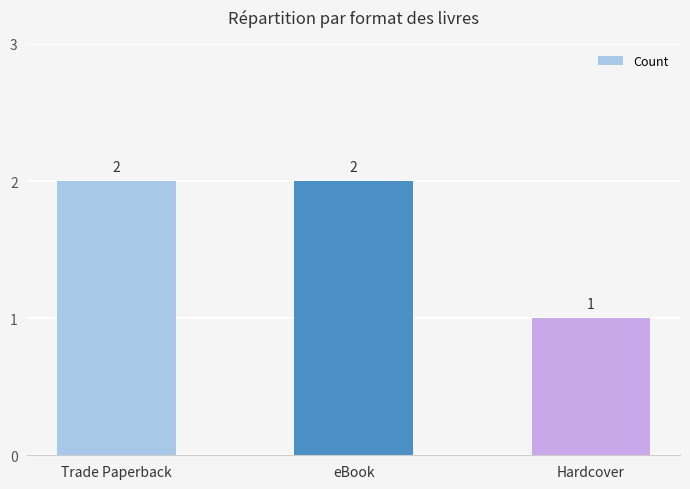

Is it true that the value at eBook is 1?

False